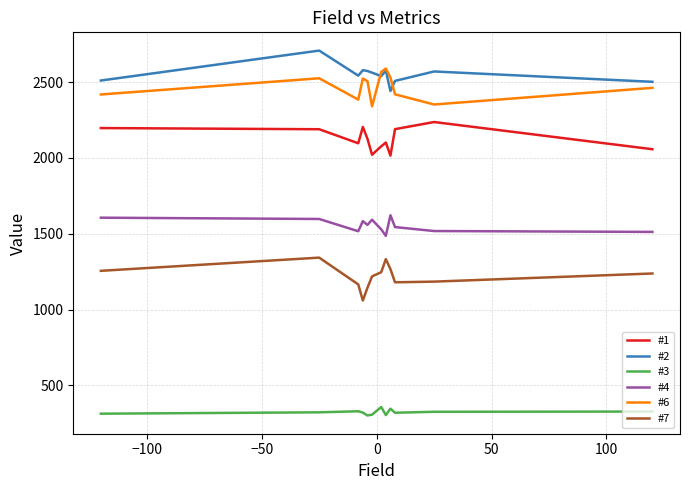

Is the value of #4 at −100 greater than the value of #2 at −100?

No